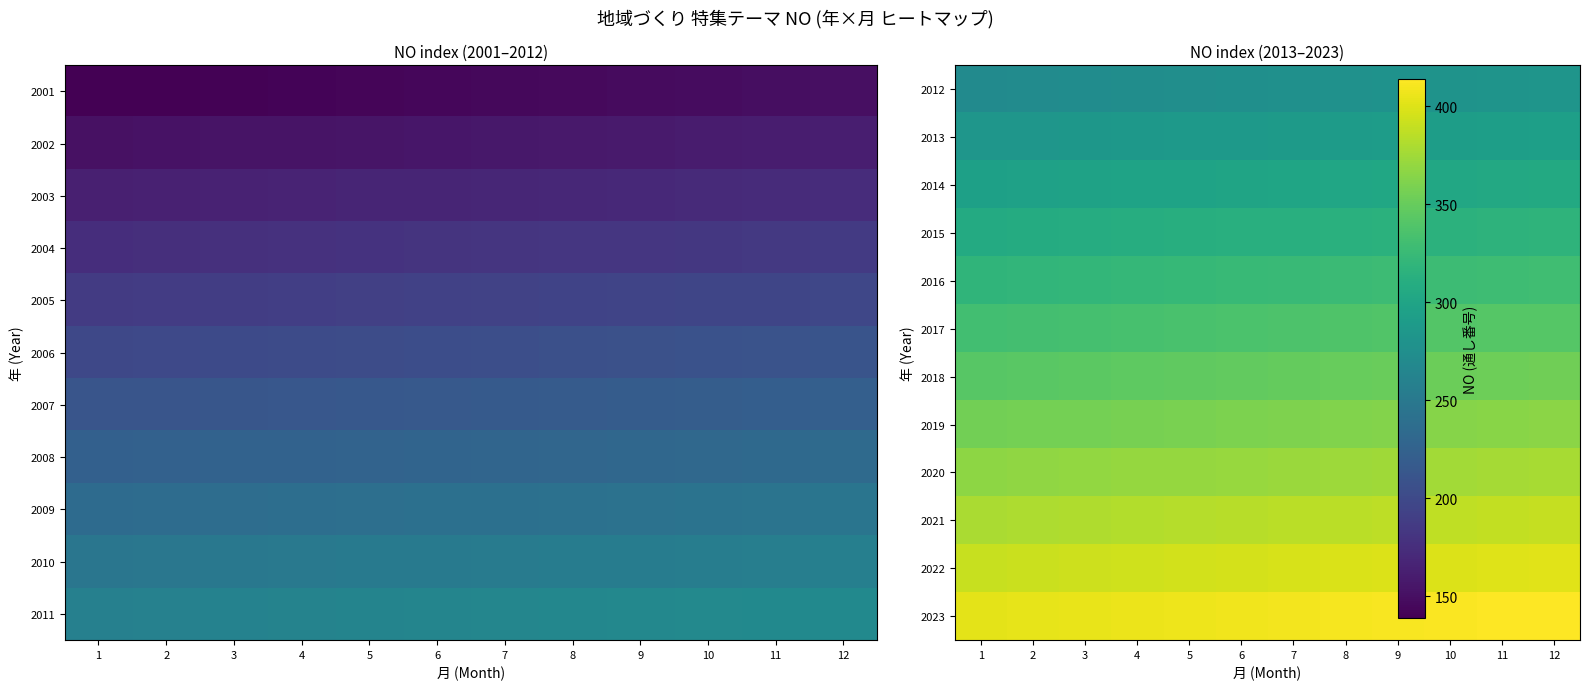

Is it true that 2020 equals 376 at 10?

True